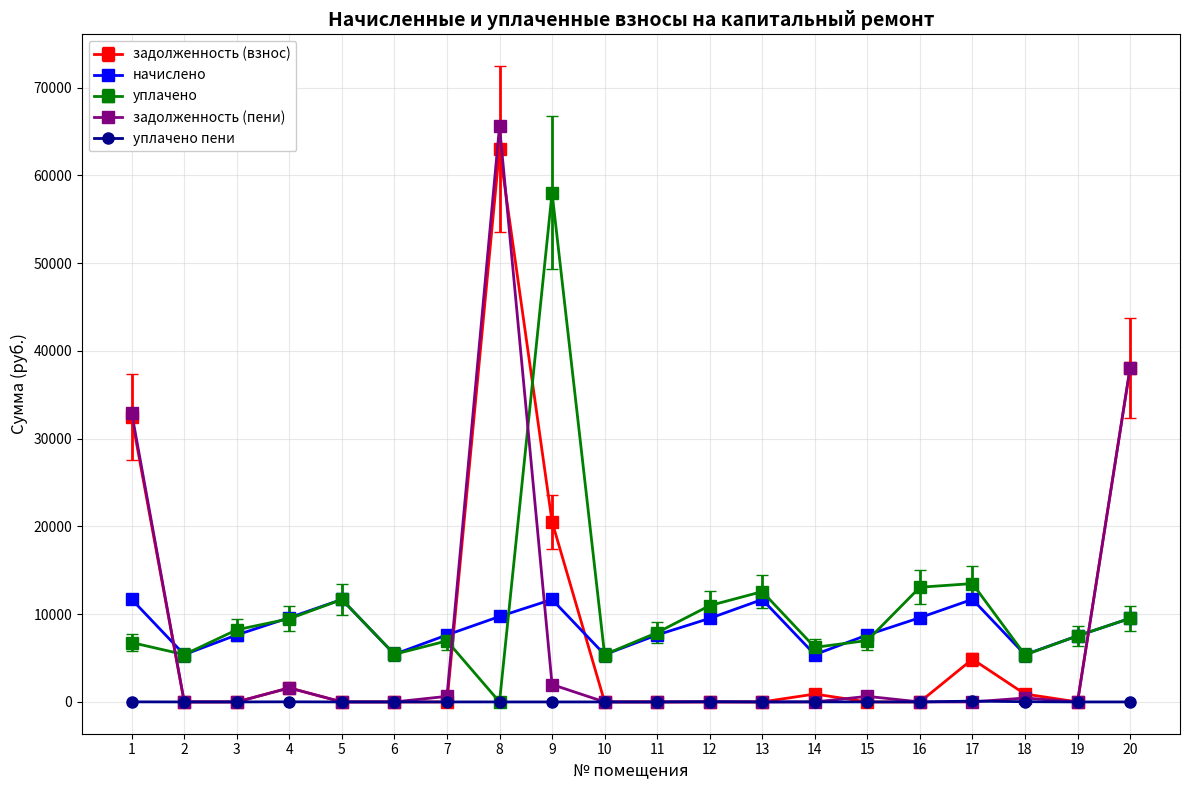

Where does the начислено series first go above 9523?

1